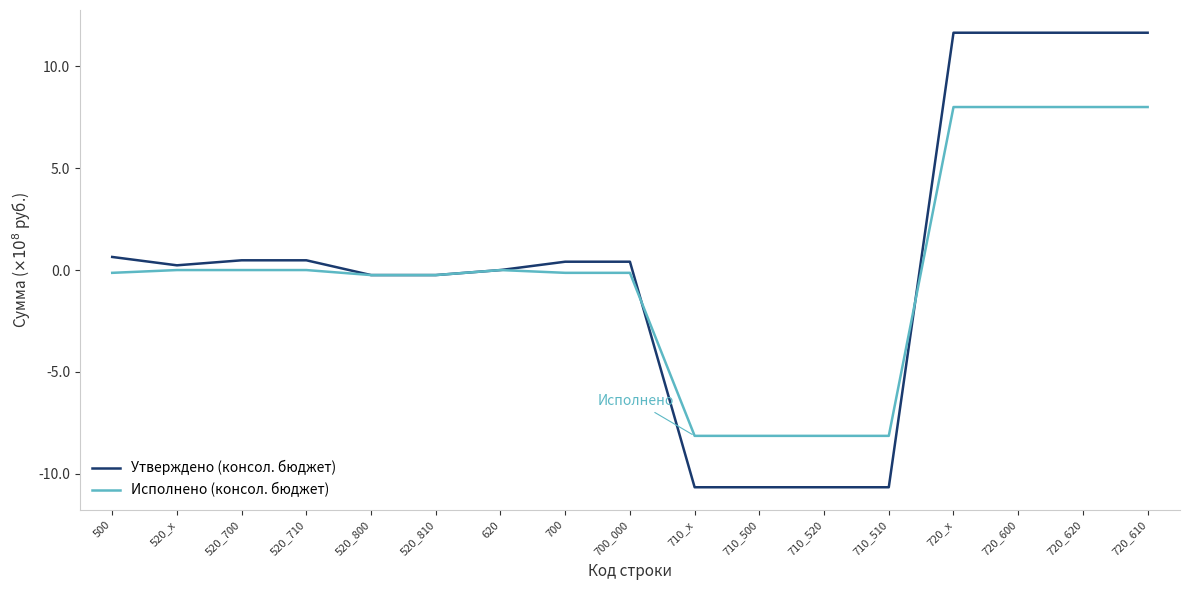

At 720_600, list the series in order from smallest to largest.

Исполнено (консол. бюджет), Утверждено (консол. бюджет)